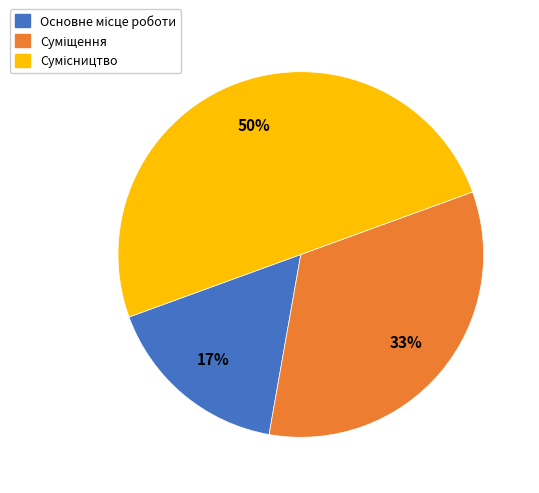

To the nearest percent, what is the average slice percentage?

33%